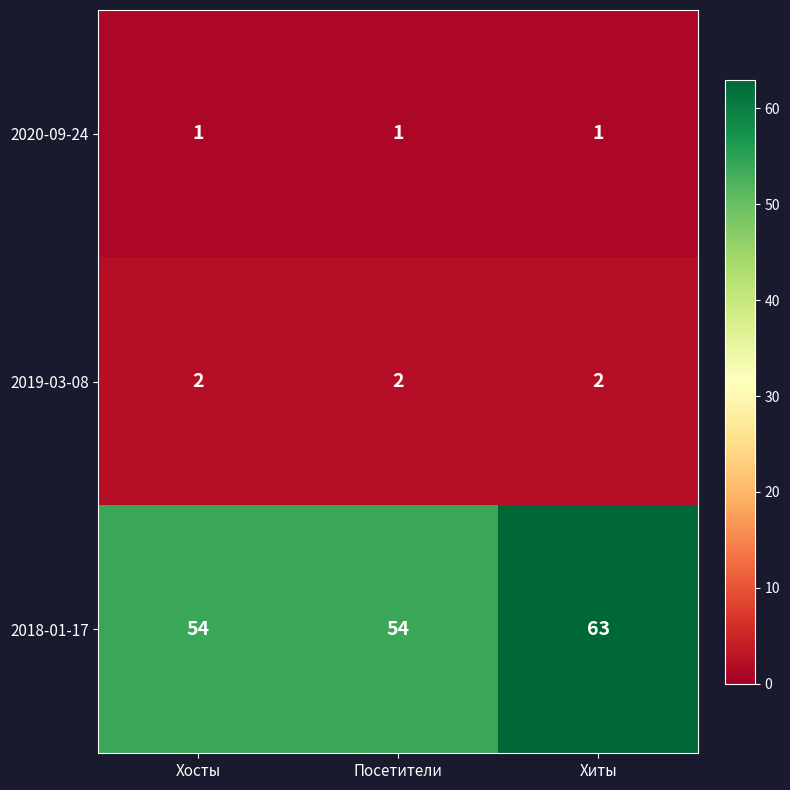

Between Посетители and Хиты, which series saw the biggest shift?

2018-01-17